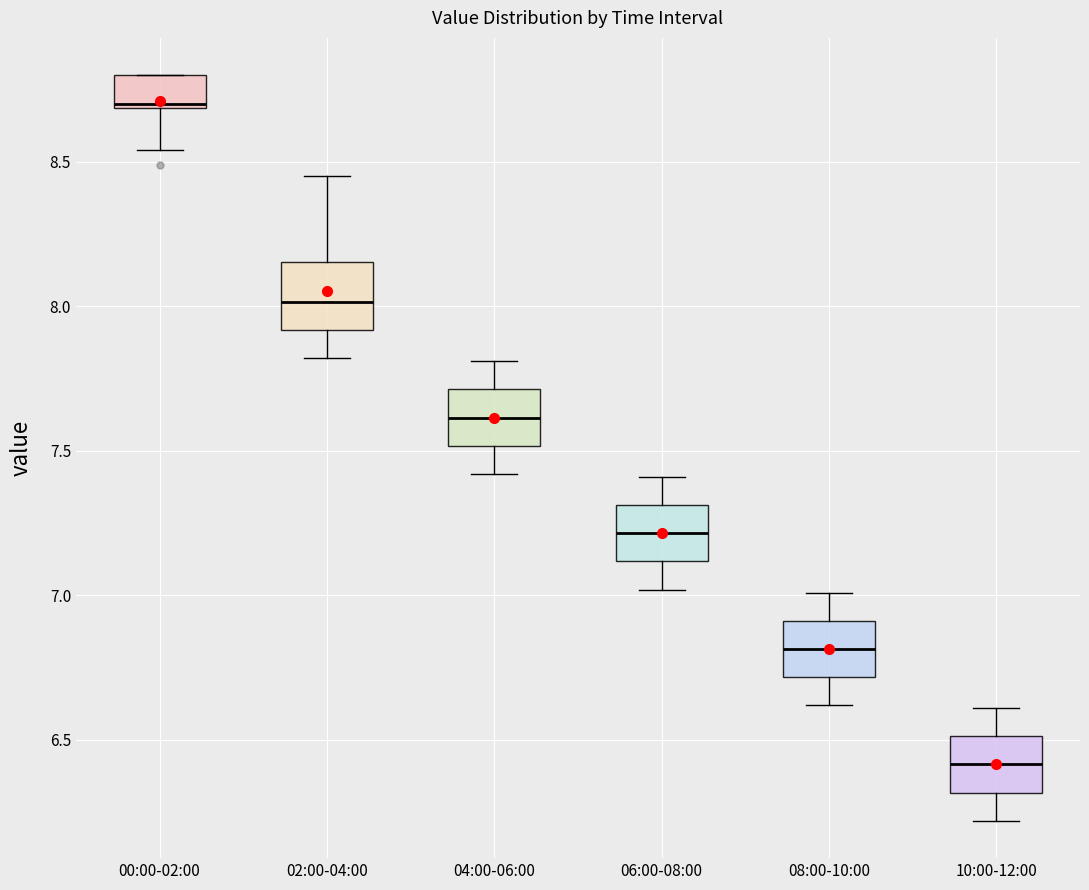

Reading left to right, read every box against the y-axis: the position of its median line, the range the box covers, and the ends of its whiskers. The values are not printed on the chart, so give them approximately, as read against the axis.

00:00-02:00: median 8.70, box 8.70 to 8.80, whiskers 8.55 to 8.80
02:00-04:00: median 8.00, box 7.90 to 8.15, whiskers 7.80 to 8.45
04:00-06:00: median 7.60, box 7.50 to 7.70, whiskers 7.40 to 7.80
06:00-08:00: median 7.20, box 7.10 to 7.30, whiskers 7.00 to 7.40
08:00-10:00: median 6.80, box 6.70 to 6.90, whiskers 6.60 to 7.00
10:00-12:00: median 6.40, box 6.30 to 6.50, whiskers 6.20 to 6.60